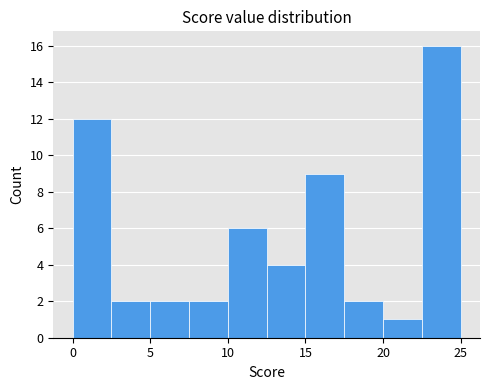

What is the height of the bar covering 0.0 to 2.5 on the x-axis? The values are not printed on the chart, so give them approximately, as read against the axis.

12